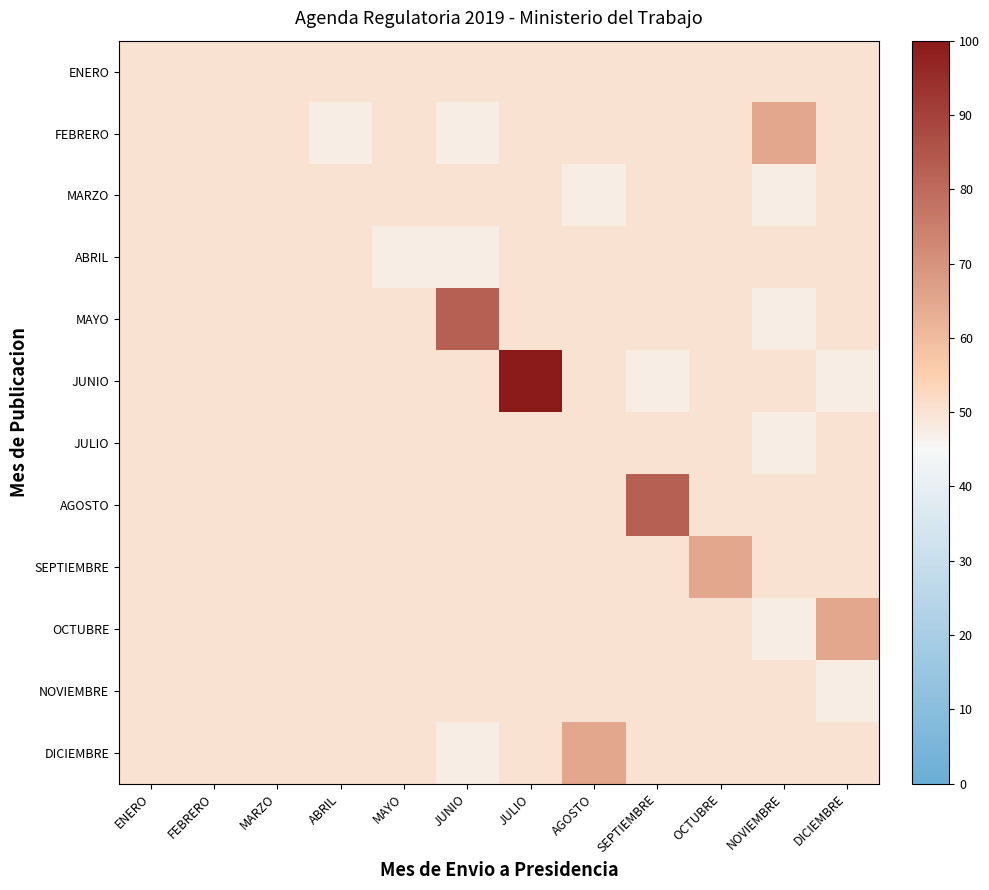

Reading left to right, transcribe all the data shown in this chart.

ENERO: ENERO=50.0	FEBRERO=50.0	MARZO=50.0	ABRIL=50.0	MAYO=50.0	JUNIO=50.0	JULIO=50.0	AGOSTO=50.0	SEPTIEMBRE=50.0	OCTUBRE=50.0	NOVIEMBRE=50.0	DICIEMBRE=50.0
FEBRERO: ENERO=50.0	FEBRERO=50.0	MARZO=50.0	ABRIL=47.5	MAYO=50.0	JUNIO=47.5	JULIO=50.0	AGOSTO=50.0	SEPTIEMBRE=50.0	OCTUBRE=50.0	NOVIEMBRE=65.0	DICIEMBRE=50.0
MARZO: ENERO=50.0	FEBRERO=50.0	MARZO=50.0	ABRIL=50.0	MAYO=50.0	JUNIO=50.0	JULIO=50.0	AGOSTO=47.5	SEPTIEMBRE=50.0	OCTUBRE=50.0	NOVIEMBRE=47.5	DICIEMBRE=50.0
ABRIL: ENERO=50.0	FEBRERO=50.0	MARZO=50.0	ABRIL=50.0	MAYO=47.5	JUNIO=47.5	JULIO=50.0	AGOSTO=50.0	SEPTIEMBRE=50.0	OCTUBRE=50.0	NOVIEMBRE=50.0	DICIEMBRE=50.0
MAYO: ENERO=50.0	FEBRERO=50.0	MARZO=50.0	ABRIL=50.0	MAYO=50.0	JUNIO=82.5	JULIO=50.0	AGOSTO=50.0	SEPTIEMBRE=50.0	OCTUBRE=50.0	NOVIEMBRE=47.5	DICIEMBRE=50.0
JUNIO: ENERO=50.0	FEBRERO=50.0	MARZO=50.0	ABRIL=50.0	MAYO=50.0	JUNIO=50.0	JULIO=100.0	AGOSTO=50.0	SEPTIEMBRE=47.5	OCTUBRE=50.0	NOVIEMBRE=50.0	DICIEMBRE=47.5
JULIO: ENERO=50.0	FEBRERO=50.0	MARZO=50.0	ABRIL=50.0	MAYO=50.0	JUNIO=50.0	JULIO=50.0	AGOSTO=50.0	SEPTIEMBRE=50.0	OCTUBRE=50.0	NOVIEMBRE=47.5	DICIEMBRE=50.0
AGOSTO: ENERO=50.0	FEBRERO=50.0	MARZO=50.0	ABRIL=50.0	MAYO=50.0	JUNIO=50.0	JULIO=50.0	AGOSTO=50.0	SEPTIEMBRE=82.5	OCTUBRE=50.0	NOVIEMBRE=50.0	DICIEMBRE=50.0
SEPTIEMBRE: ENERO=50.0	FEBRERO=50.0	MARZO=50.0	ABRIL=50.0	MAYO=50.0	JUNIO=50.0	JULIO=50.0	AGOSTO=50.0	SEPTIEMBRE=50.0	OCTUBRE=65.0	NOVIEMBRE=50.0	DICIEMBRE=50.0
OCTUBRE: ENERO=50.0	FEBRERO=50.0	MARZO=50.0	ABRIL=50.0	MAYO=50.0	JUNIO=50.0	JULIO=50.0	AGOSTO=50.0	SEPTIEMBRE=50.0	OCTUBRE=50.0	NOVIEMBRE=47.5	DICIEMBRE=65.0
NOVIEMBRE: ENERO=50.0	FEBRERO=50.0	MARZO=50.0	ABRIL=50.0	MAYO=50.0	JUNIO=50.0	JULIO=50.0	AGOSTO=50.0	SEPTIEMBRE=50.0	OCTUBRE=50.0	NOVIEMBRE=50.0	DICIEMBRE=47.5
DICIEMBRE: ENERO=50.0	FEBRERO=50.0	MARZO=50.0	ABRIL=50.0	MAYO=50.0	JUNIO=47.5	JULIO=50.0	AGOSTO=65.0	SEPTIEMBRE=50.0	OCTUBRE=50.0	NOVIEMBRE=50.0	DICIEMBRE=50.0